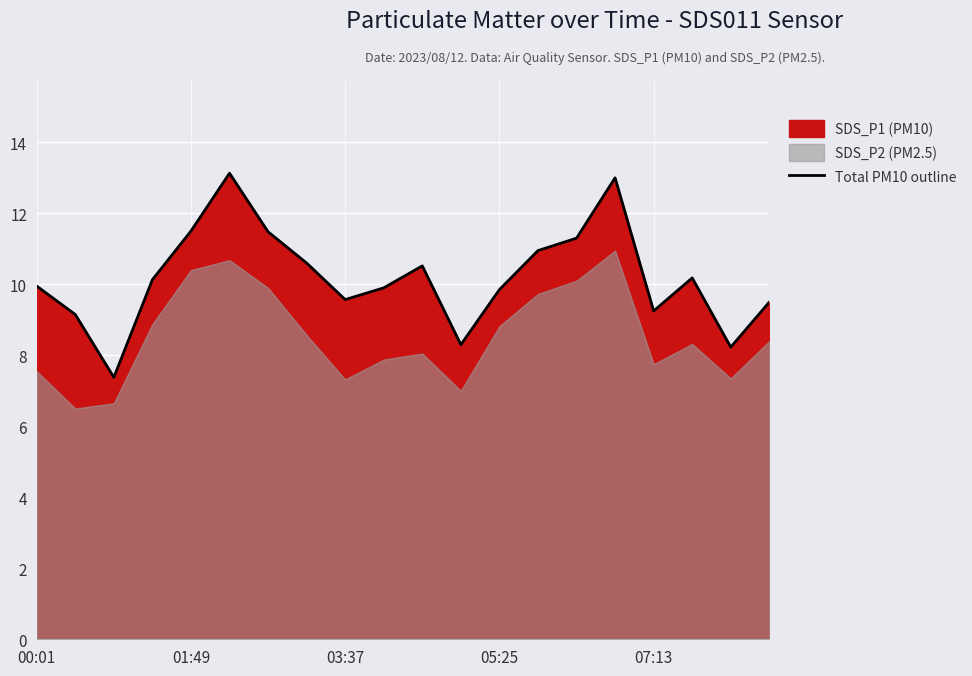

What is the change in value from 00:01 to 11?

-1.6